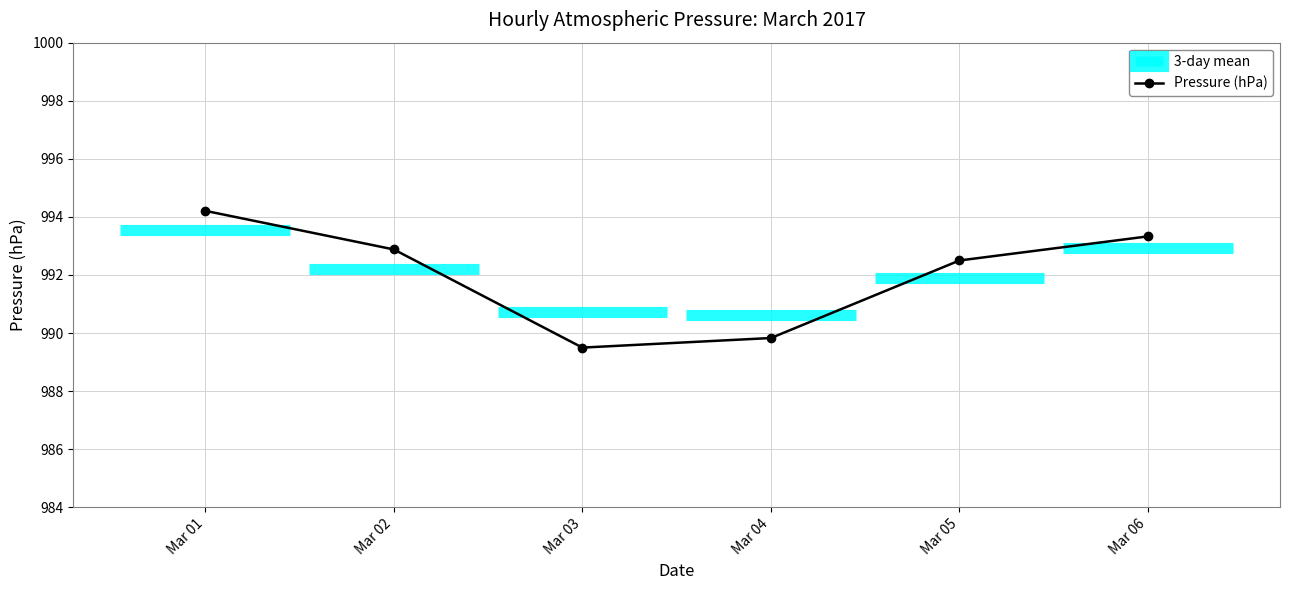

How many interior local valleys (lower than both neighbors) does the data have?

1